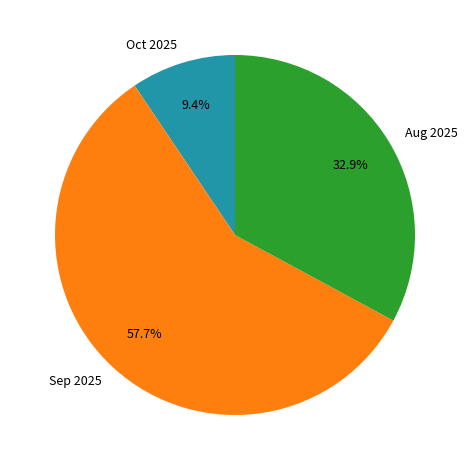

Which category has the smallest portion of the pie?

Oct 2025